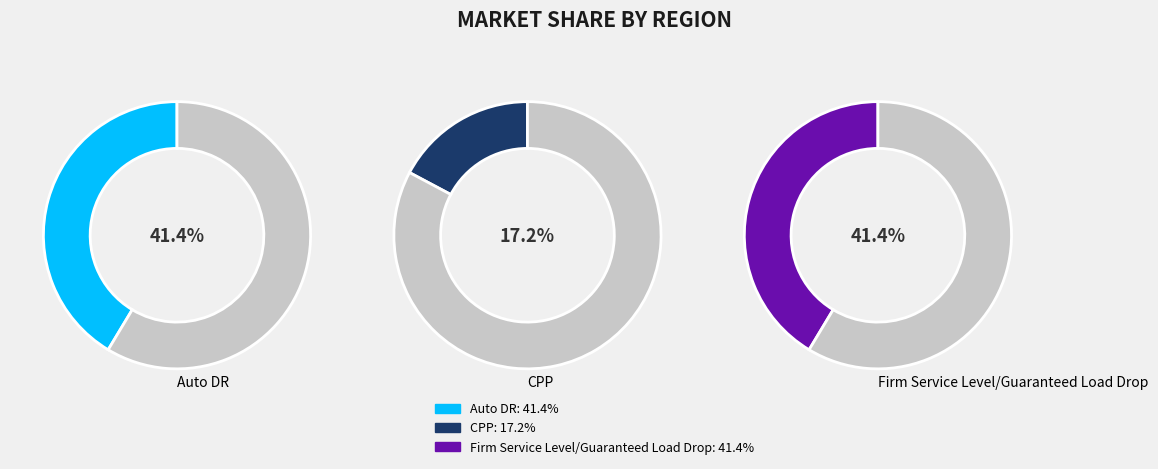

To the nearest percent, what is the difference between the largest and smallest slice percentages?

24%